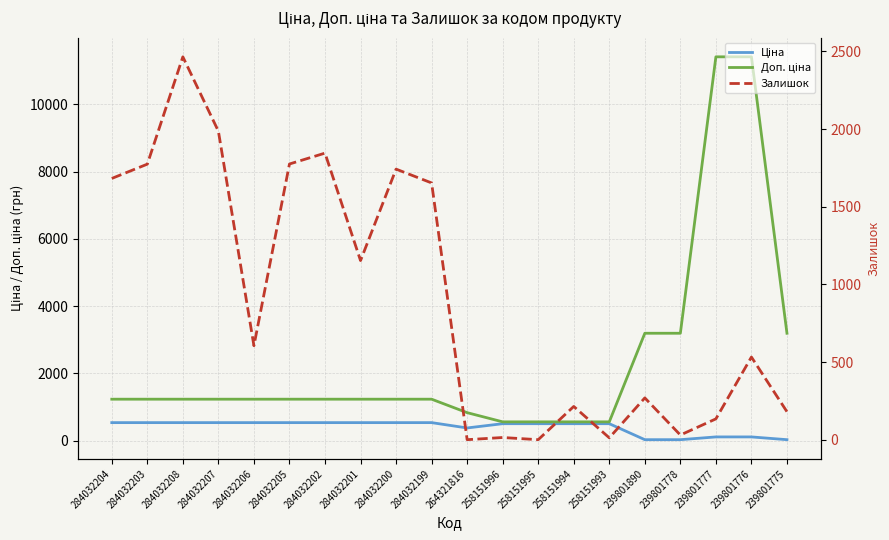

At how many categories does at least one series exceed 852?

15